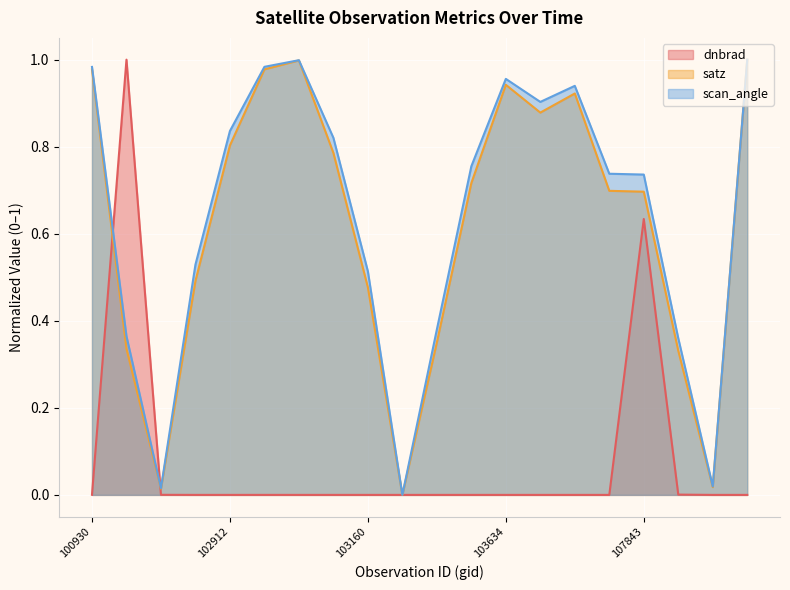

Reading left to right, what are all the values shown in this chart?

dnbrad: 100930=0.0	102551=1.0	102671=0.0	102792=0.0	102912=0.0	102920=0.0	103032=0.0	103040=0.0	103160=0.0	103279=0.0	103397=0.0	103515=0.0	103634=0.0	104229=0.0	104236=0.0	104355=0.0	107843=0.6	108015=0.0	108193=0.0	108715=0.0
satz: 100930=1.0	102551=0.3	102671=0.0	102792=0.5	102912=0.8	102920=1.0	103032=1.0	103040=0.8	103160=0.5	103279=0.0	103397=0.4	103515=0.7	103634=0.9	104229=0.9	104236=0.9	104355=0.7	107843=0.7	108015=0.3	108193=0.0	108715=1.0
scan_angle: 100930=1.0	102551=0.4	102671=0.0	102792=0.5	102912=0.8	102920=1.0	103032=1.0	103040=0.8	103160=0.5	103279=0.0	103397=0.4	103515=0.8	103634=1.0	104229=0.9	104236=0.9	104355=0.7	107843=0.7	108015=0.4	108193=0.0	108715=1.0